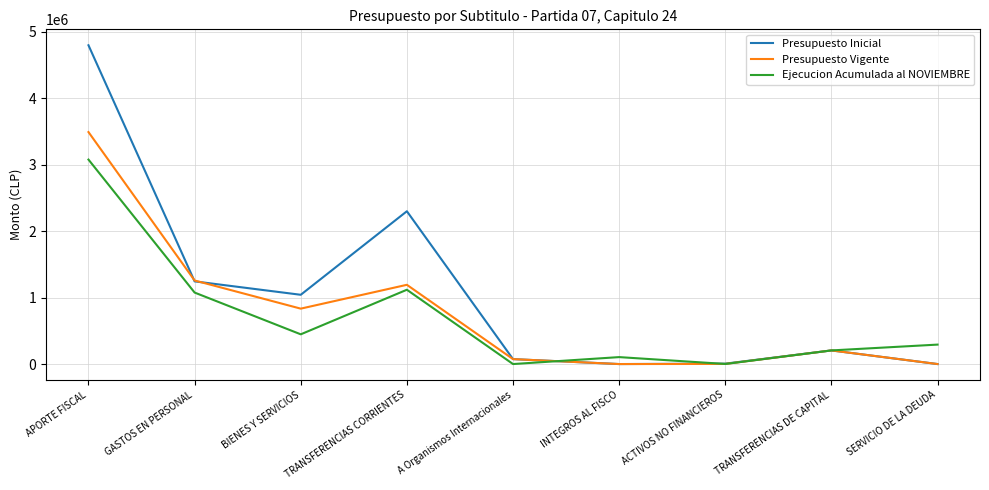

Which label corresponds to the largest value in the chart?

APORTE FISCAL